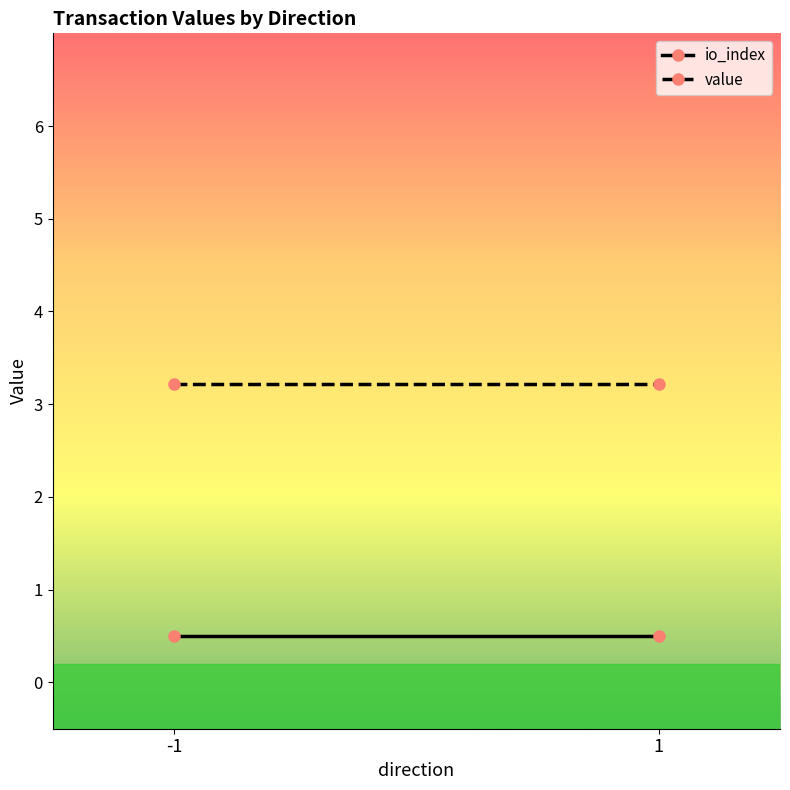

Is it true that value equals 3.2 at -1?

True